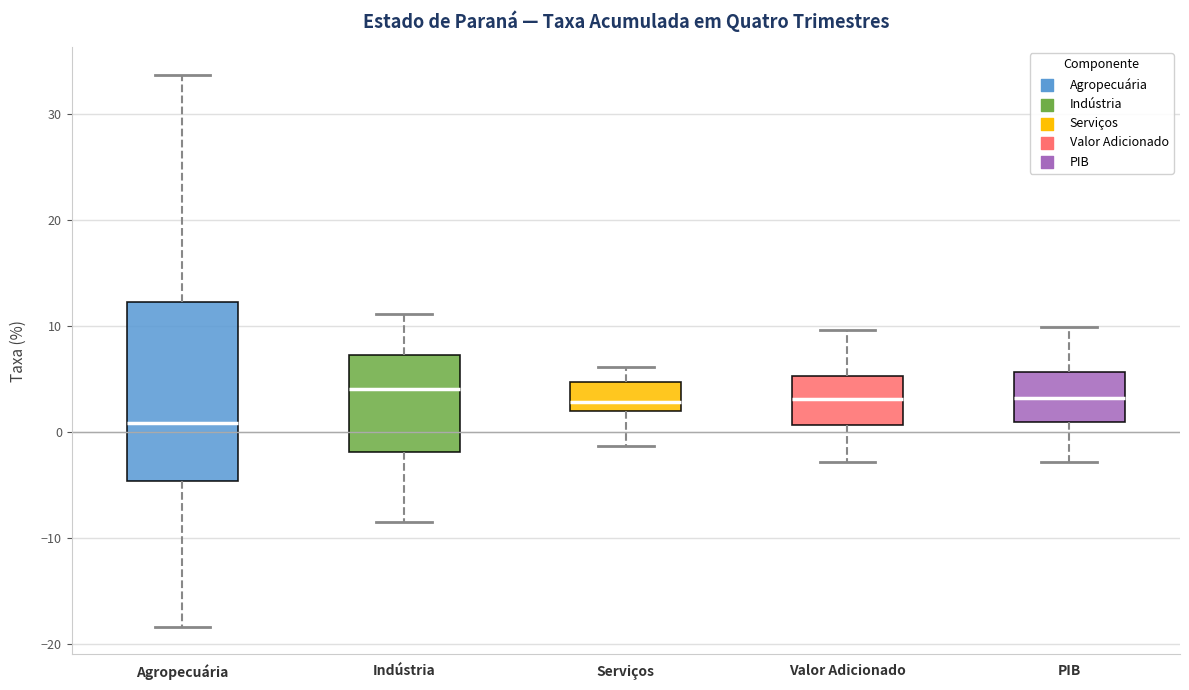

Reading left to right, read every box against the y-axis: the position of its median line, the range the box covers, and the ends of its whiskers. The values are not printed on the chart, so give them approximately, as read against the axis.

Agropecuária: median 1, box -5 to 12, whiskers -18 to 34
Indústria: median 4, box -2 to 7, whiskers -8 to 11
Serviços: median 3, box 2 to 5, whiskers -1 to 6
Valor Adicionado: median 3, box 1 to 5, whiskers -3 to 10
PIB: median 3, box 1 to 6, whiskers -3 to 10